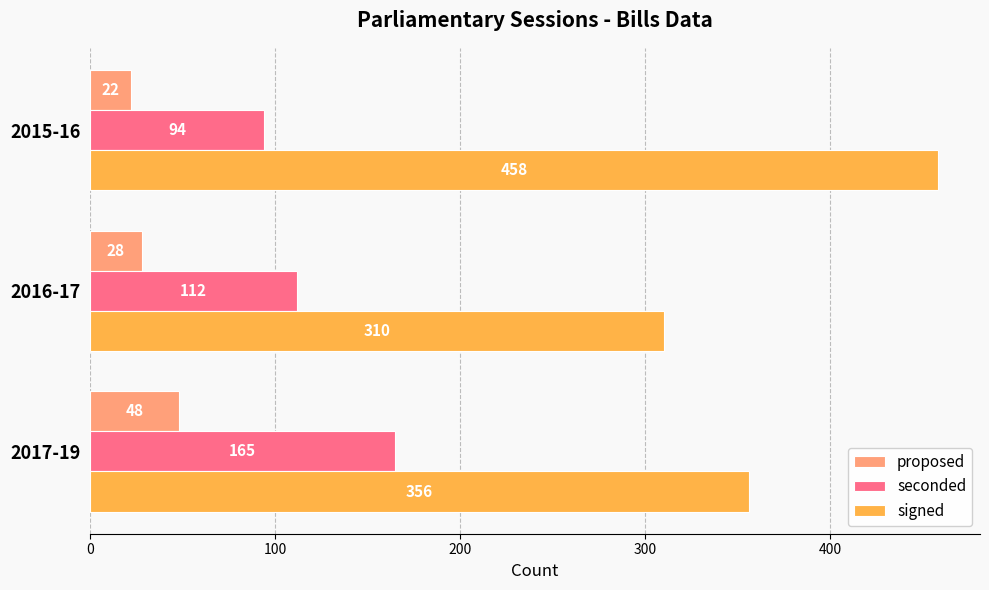

What is the sum of the seconded values at 2016-17 and 2017-19?

277